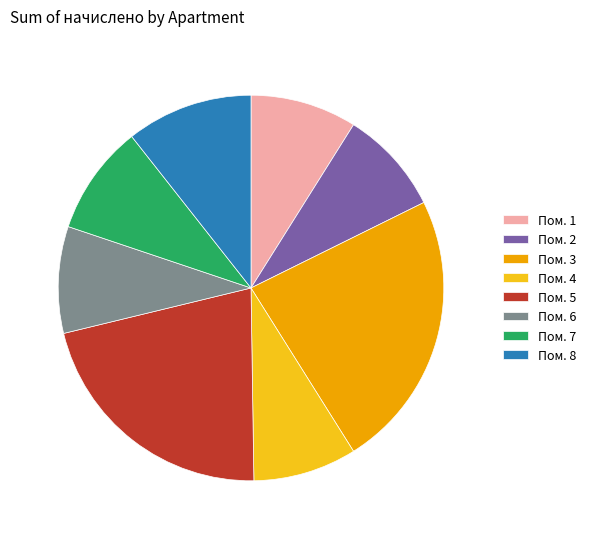

Which slice is the largest?

Пом. 3